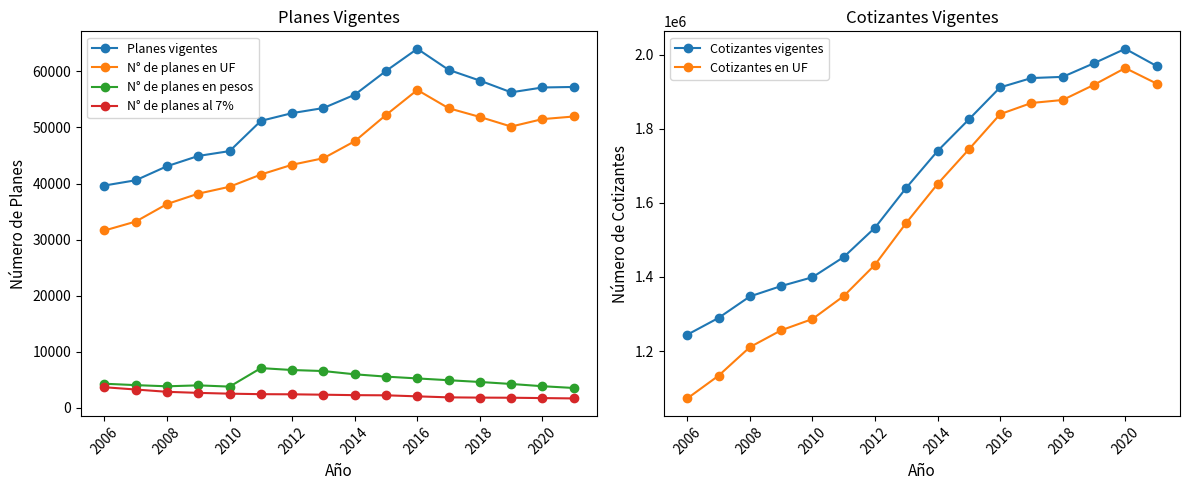

The N° de planes en pesos series shows 8251 at 2018. True or false?

False